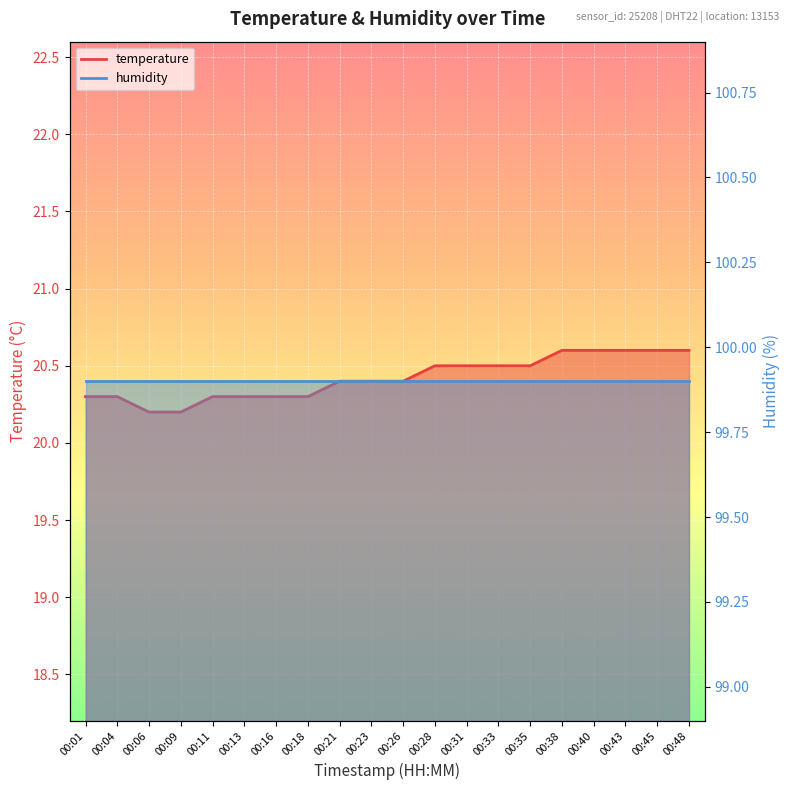

The value at 00:48 is 35.4. True or false?

False